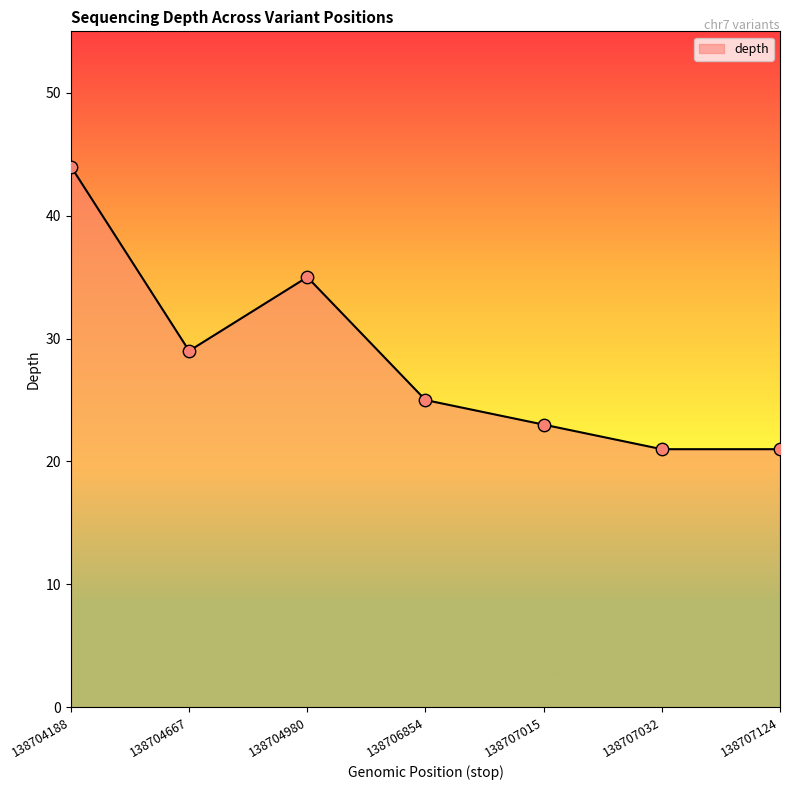

Which has a higher value, 138707015 or 138704980?

138704980